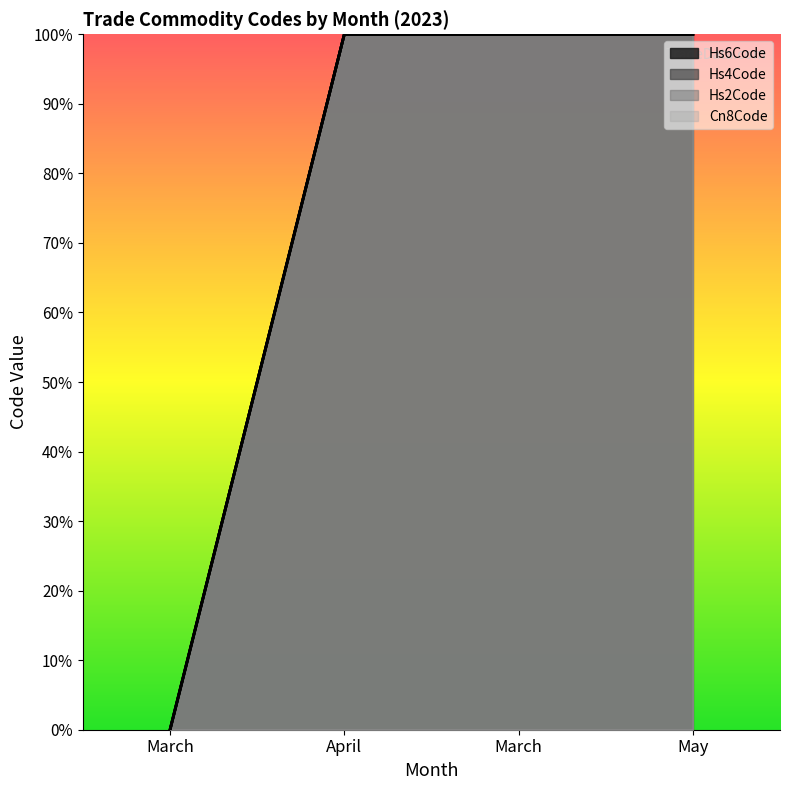

True or false: Hs2Code and Cn8Code cross at least once.

False